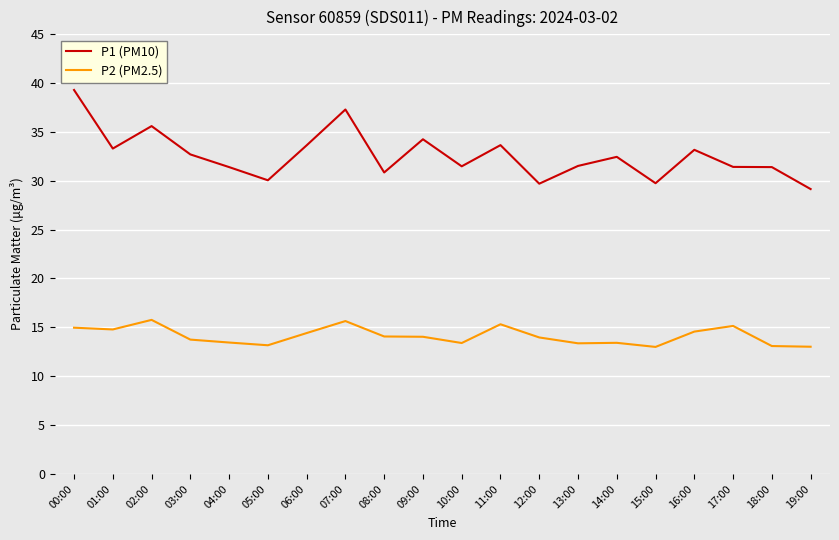

Between 01:00 and 18:00, which series saw the biggest shift?

P1 (PM10)